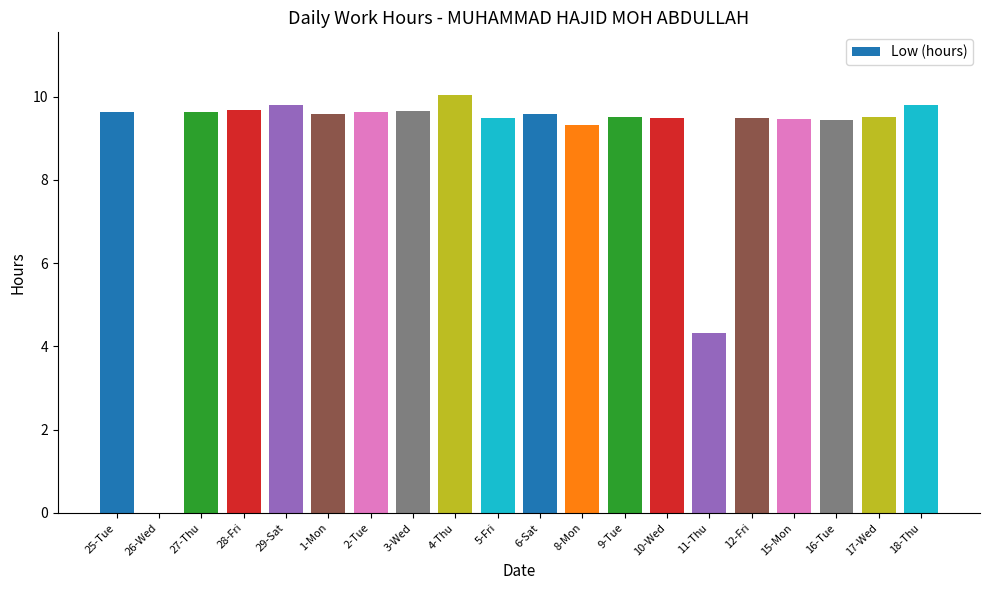

The value at 18-Thu is 17.0. True or false?

False